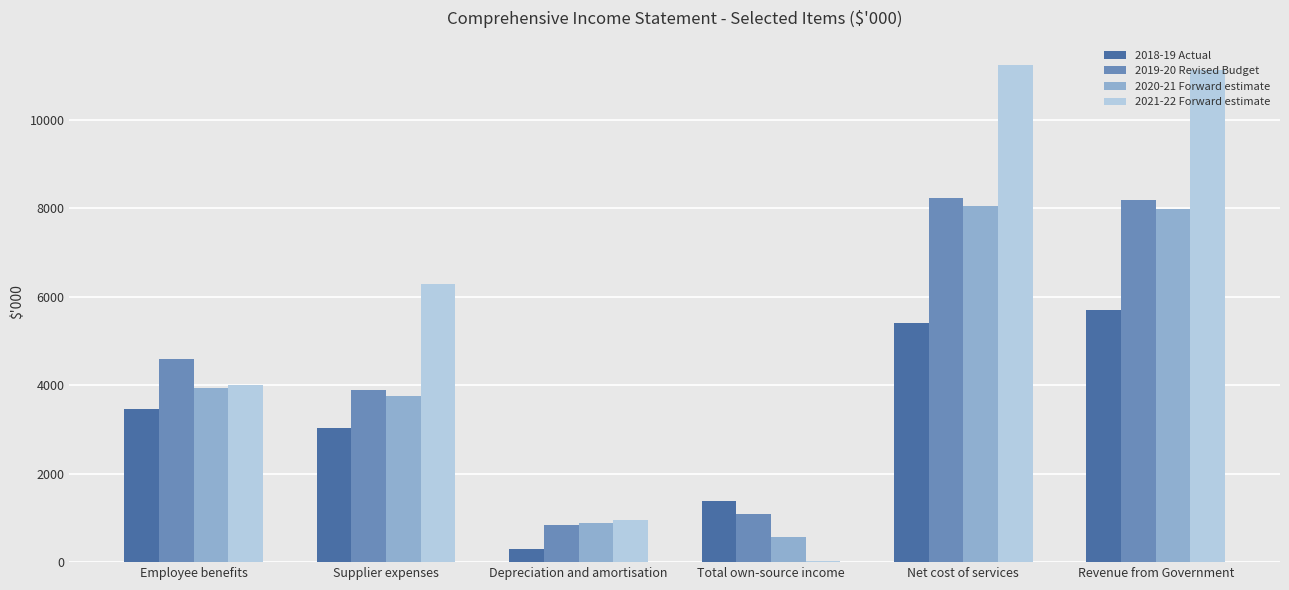

What are all the series names shown in the legend?

2018-19 Actual, 2019-20 Revised Budget, 2020-21 Forward estimate, 2021-22 Forward estimate